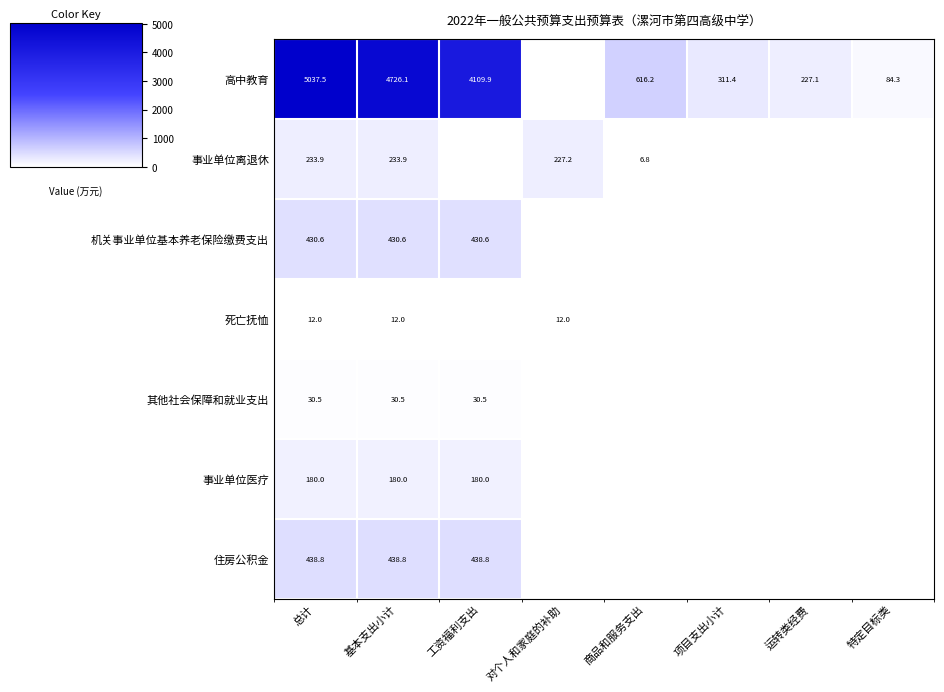

At 基本支出小计, list the series in order from largest to smallest.

高中教育, 住房公积金, 机关事业单位基本养老保险缴费支出, 事业单位离退休, 事业单位医疗, 其他社会保障和就业支出, 死亡抚恤